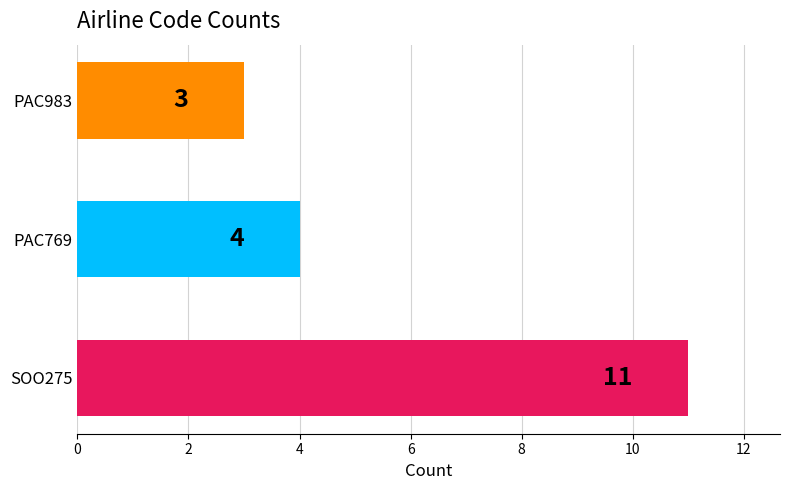

List the labels in order of value, largest first.

SOO275, PAC769, PAC983